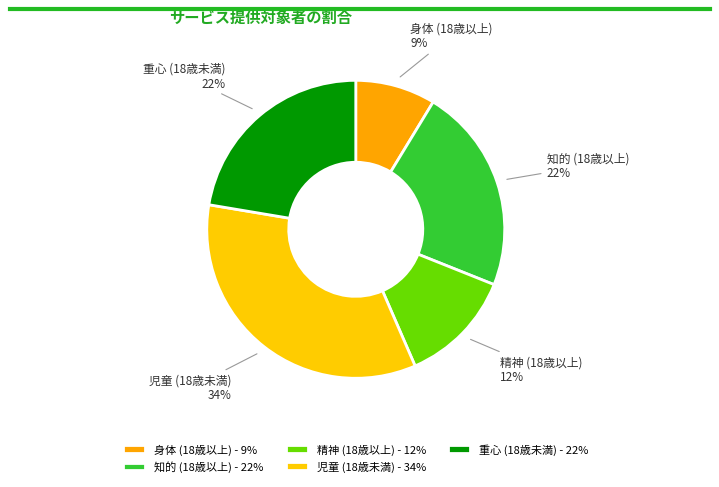

To the nearest percent, what percentage of the pie is 重心 (18歳未満)?

22%